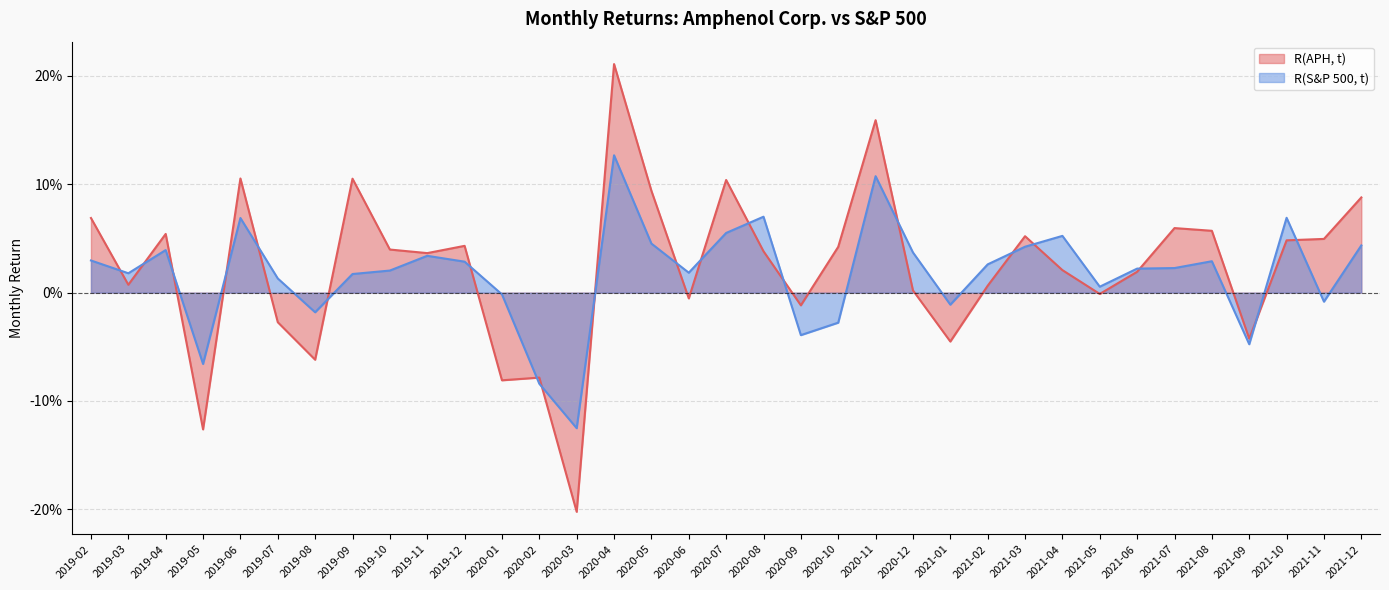

Which label corresponds to the largest value in the chart?

2020-04